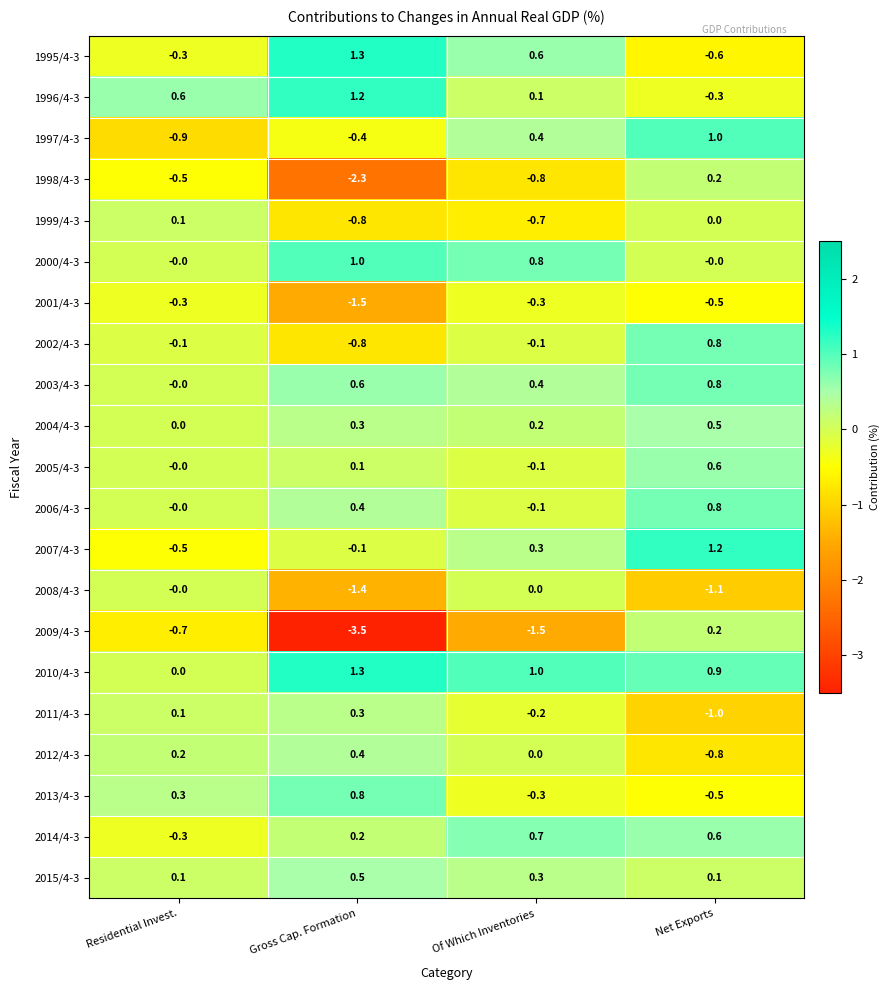

What is the minimum value shown in the chart?

-3.5